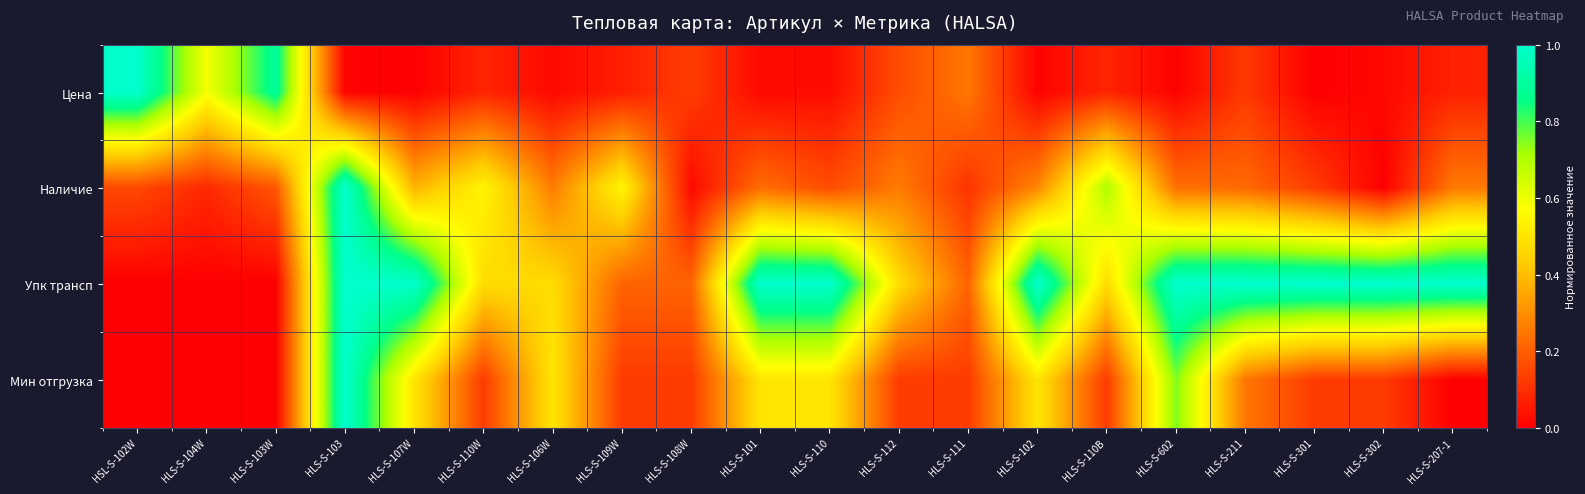

Reading left to right, list all the values displayed in this chart.

Цена: HSL-S-102W=1.0	HLS-S-104W=0.6	HLS-S-103W=0.9	HLS-S-103=0.0	HLS-S-107W=0.0	HLS-S-110W=0.1	HLS-S-106W=0.0	HLS-S-109W=0.1	HLS-S-108W=0.1	HLS-S-101=0.0	HLS-S-110=0.0	HLS-S-112=0.2	HLS-S-111=0.3	HLS-S-102=0.0	HLS-S-110B=0.1	HLS-S-602=0.0	HLS-S-211=0.1	HLS-S-301=0.0	HLS-S-302=0.0	HLS-S-207-1=0.1
Наличие: HSL-S-102W=0.2	HLS-S-104W=0.1	HLS-S-103W=0.2	HLS-S-103=1.0	HLS-S-107W=0.4	HLS-S-110W=0.5	HLS-S-106W=0.3	HLS-S-109W=0.5	HLS-S-108W=0.0	HLS-S-101=0.2	HLS-S-110=0.2	HLS-S-112=0.3	HLS-S-111=0.1	HLS-S-102=0.3	HLS-S-110B=0.7	HLS-S-602=0.2	HLS-S-211=0.2	HLS-S-301=0.1	HLS-S-302=0.0	HLS-S-207-1=0.3
Упк трансп: HSL-S-102W=0.0	HLS-S-104W=0.0	HLS-S-103W=0.0	HLS-S-103=1.0	HLS-S-107W=1.0	HLS-S-110W=0.5	HLS-S-106W=0.5	HLS-S-109W=0.2	HLS-S-108W=0.2	HLS-S-101=1.0	HLS-S-110=1.0	HLS-S-112=0.5	HLS-S-111=0.2	HLS-S-102=1.0	HLS-S-110B=0.5	HLS-S-602=1.0	HLS-S-211=1.0	HLS-S-301=1.0	HLS-S-302=1.0	HLS-S-207-1=1.0
Мин отгрузка: HSL-S-102W=0.0	HLS-S-104W=0.0	HLS-S-103W=0.0	HLS-S-103=1.0	HLS-S-107W=0.5	HLS-S-110W=0.1	HLS-S-106W=0.5	HLS-S-109W=0.1	HLS-S-108W=0.1	HLS-S-101=0.5	HLS-S-110=0.5	HLS-S-112=0.1	HLS-S-111=0.1	HLS-S-102=0.5	HLS-S-110B=0.1	HLS-S-602=0.8	HLS-S-211=0.2	HLS-S-301=0.1	HLS-S-302=0.1	HLS-S-207-1=0.0